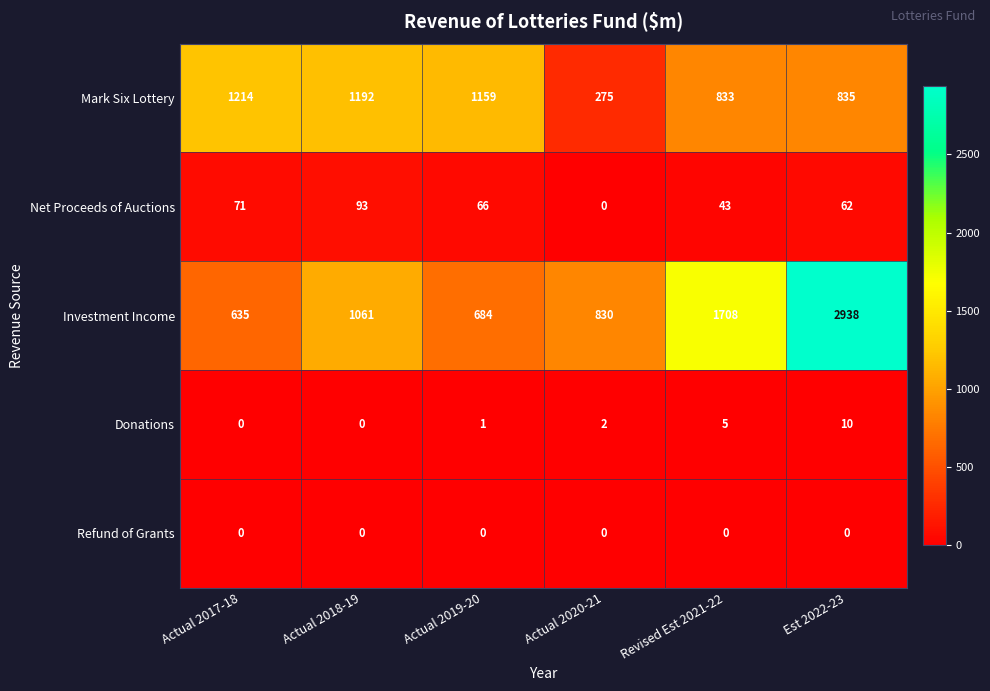

The value of Mark Six Lottery at Actual 2018-19 is 448. True or false?

False